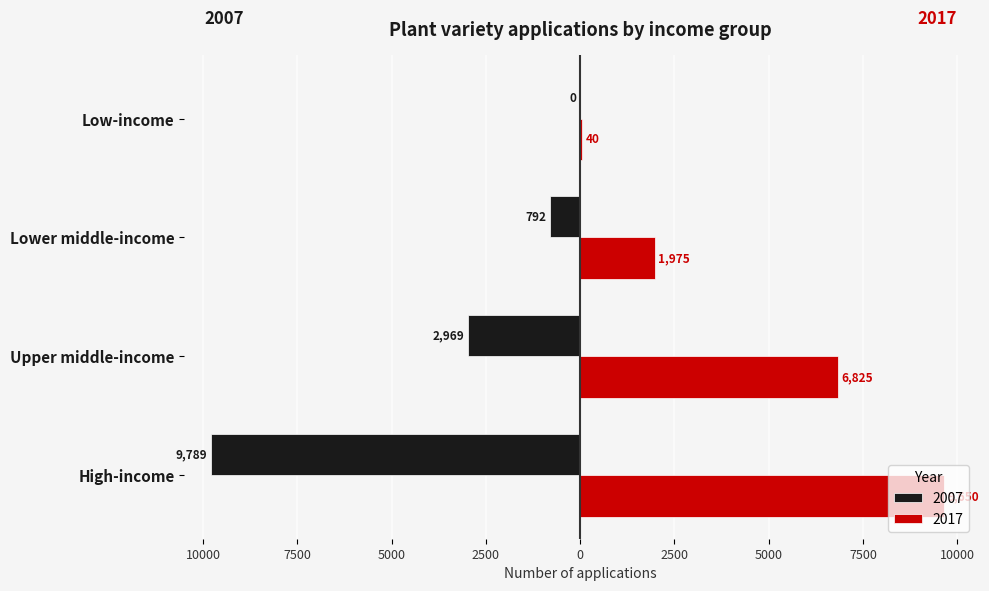

Is it true that 2017 equals 1975 at Lower middle-income?

True